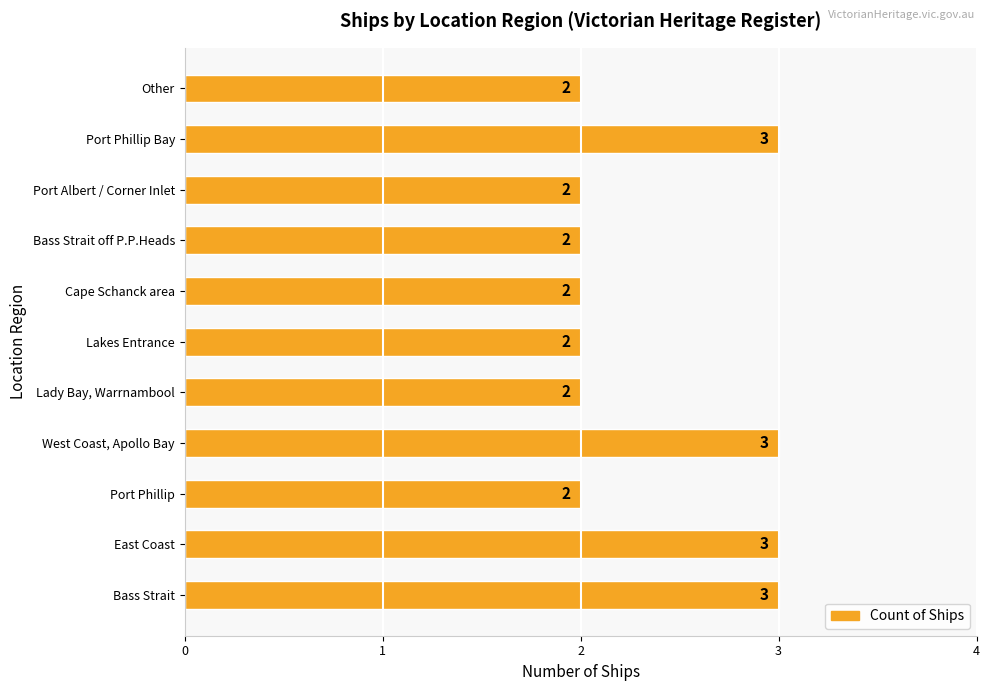

Approximately how many times larger is the value at Lady Bay, Warrnambool compared to Port Phillip Bay?

0.7